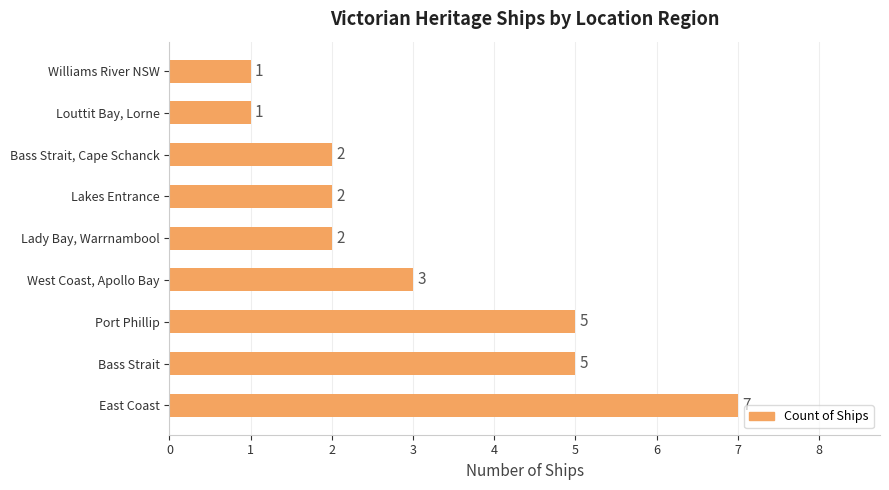

Reading top to bottom, list all the values displayed in this chart.

1	1	2	2	2	3	5	5	7